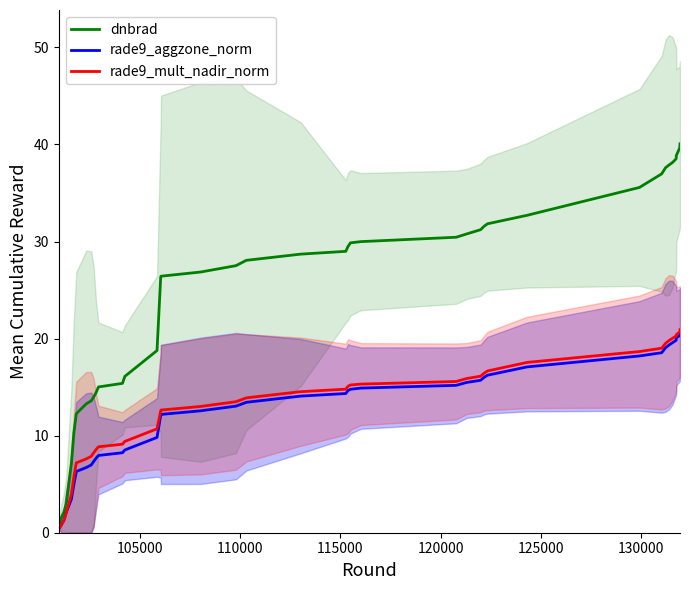

What is the highest value of the rade9_aggzone_norm series?

20.6